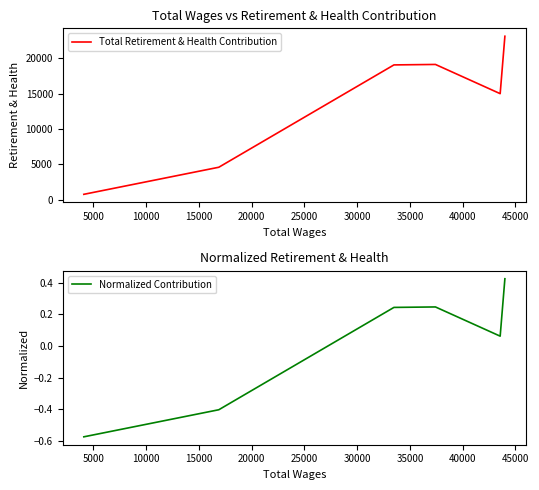

Is this an area chart (filled region under the line)?

No